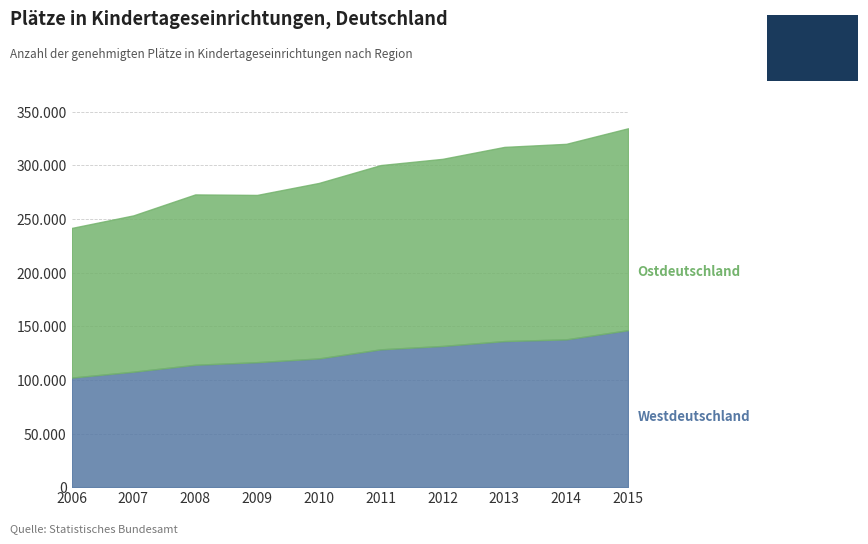

Rank the series at 2015 from highest to lowest value.

Ostdeutschland, Westdeutschland